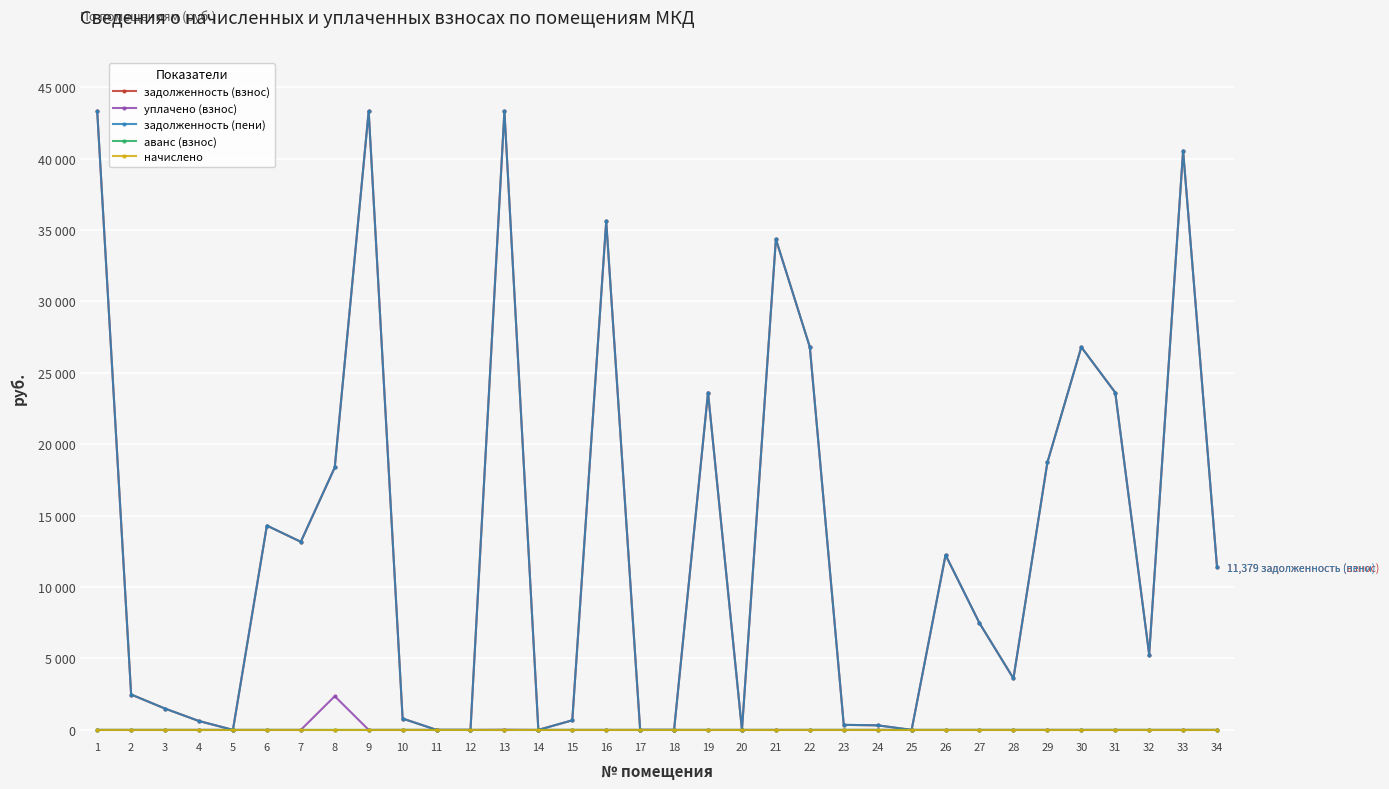

Is this an area chart (filled region under the line)?

No